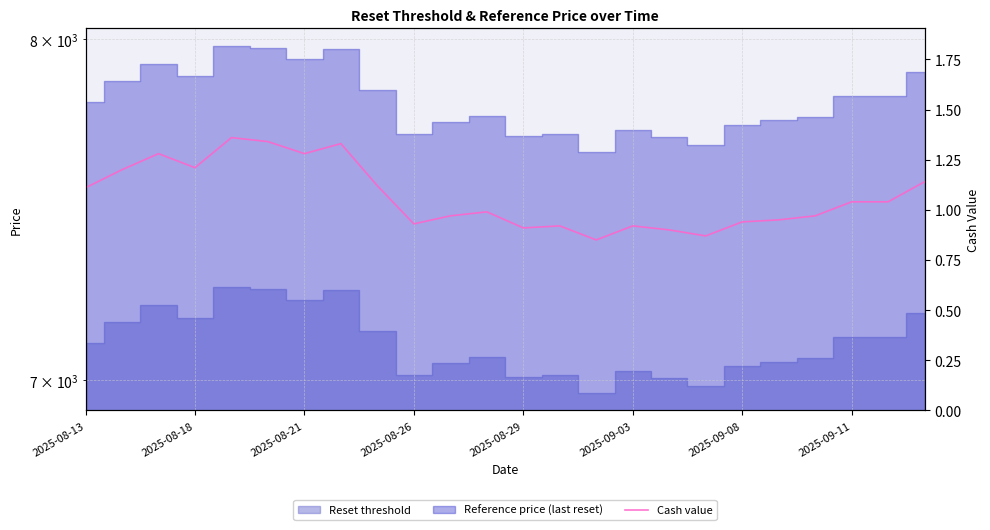

Reading left to right, extract all data points from this chart.

1.1	1.2	1.3	1.2	1.4	1.3	1.3	1.3	1.1	0.9	1.0	1.0	0.9	0.9	0.8	0.9	0.9	0.9	0.9	0.9	1.0	1.0	1.0	1.1